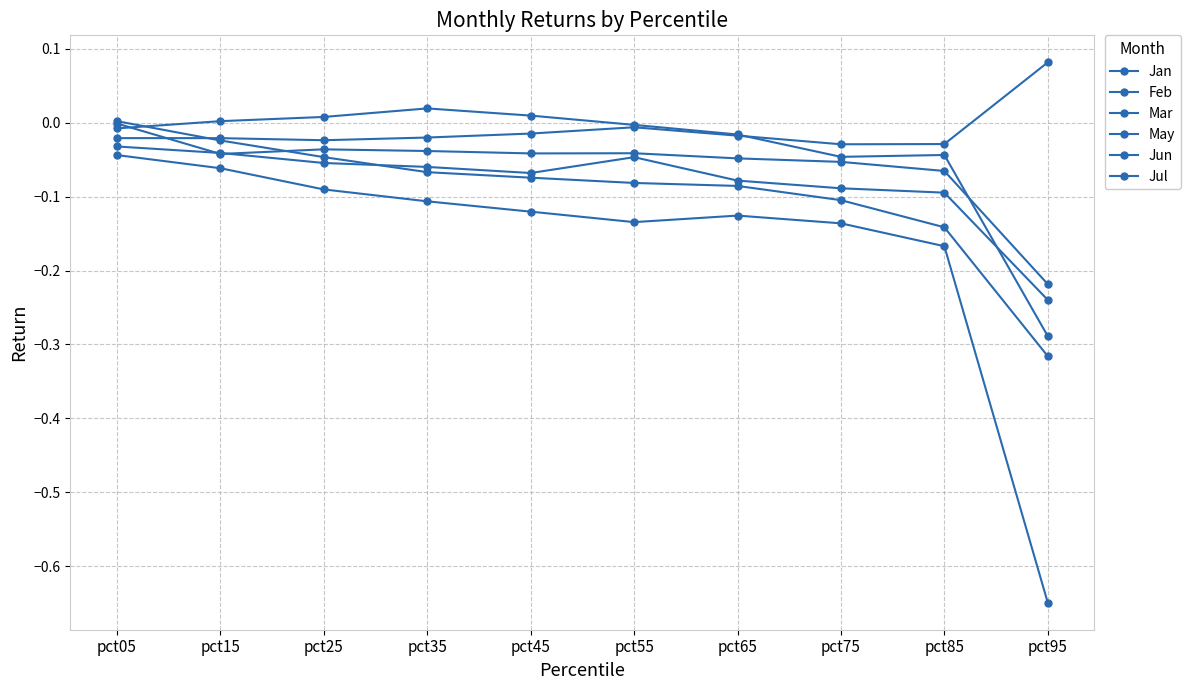

The value of Jan at pct05 is -0.0. True or false?

False